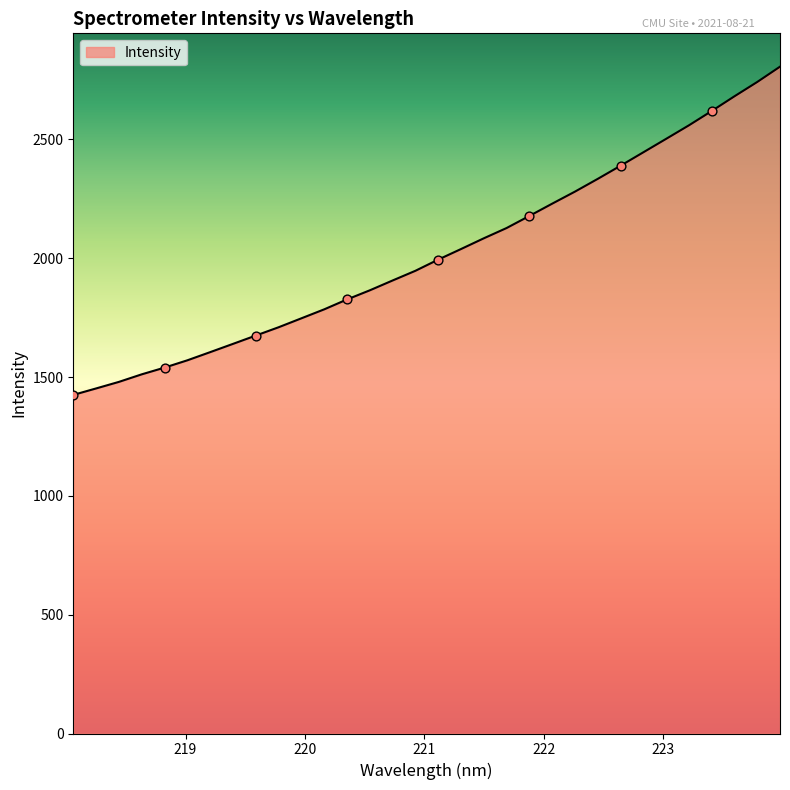

What is the minimum value shown in the chart?

1425.1